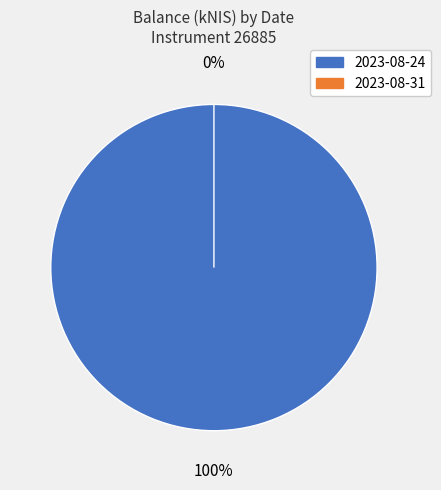

Which has a higher value, 2023-08-24 or 2023-08-31?

2023-08-24